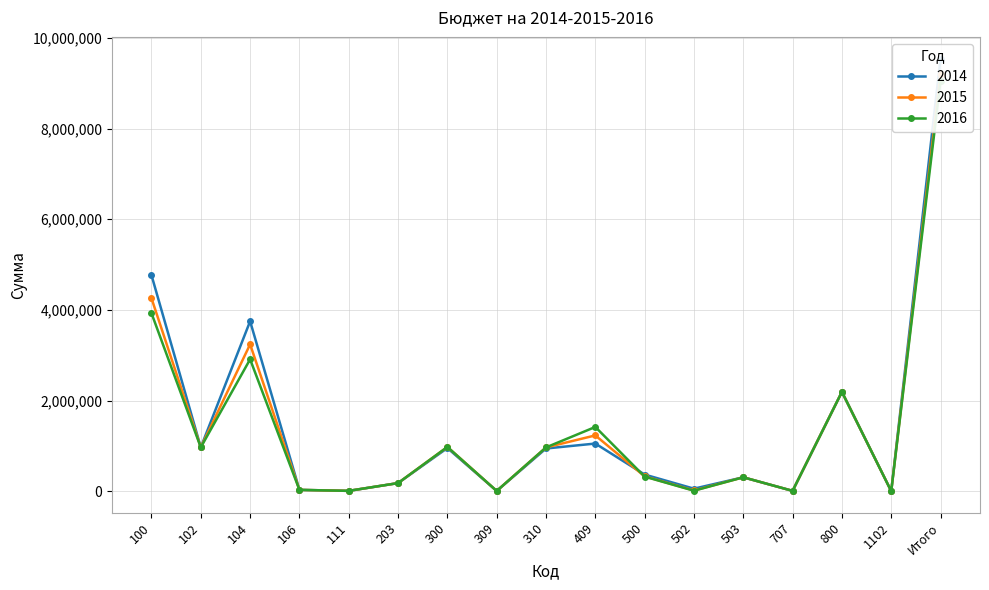

What is the label of the 15th point from the right?

104